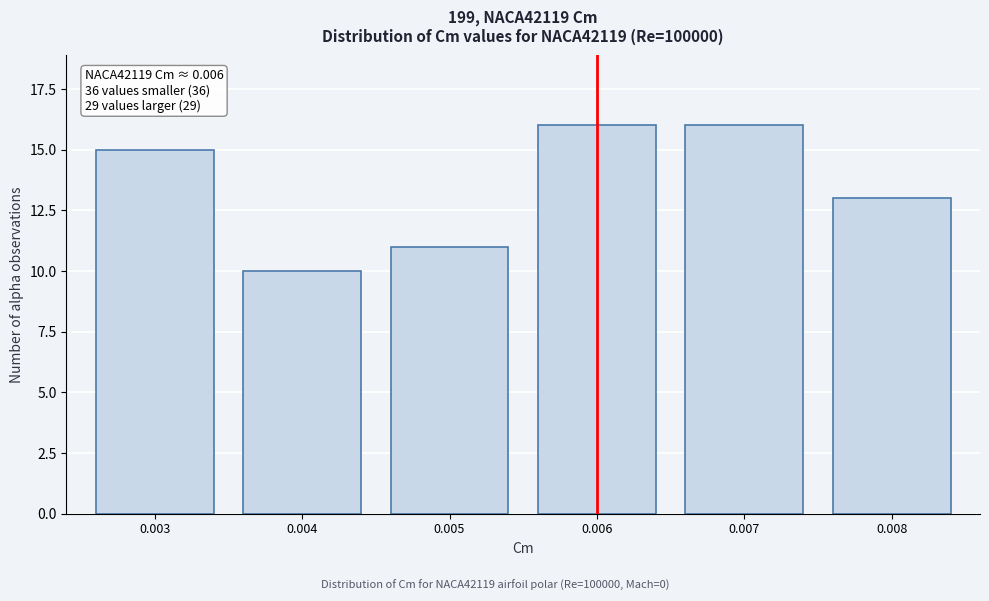

Reading left to right, list all the values displayed in this chart.

0.003=15	0.004=10	0.005=11	0.006=16	0.007=16	0.008=13